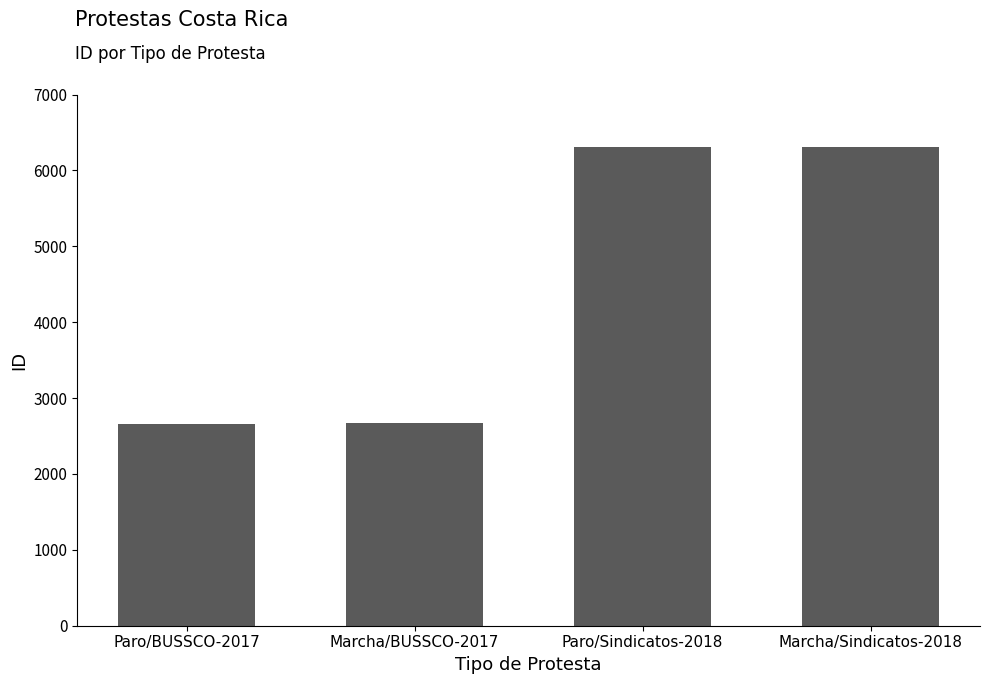

What position from the left is Marcha/BUSSCO-2017?

2